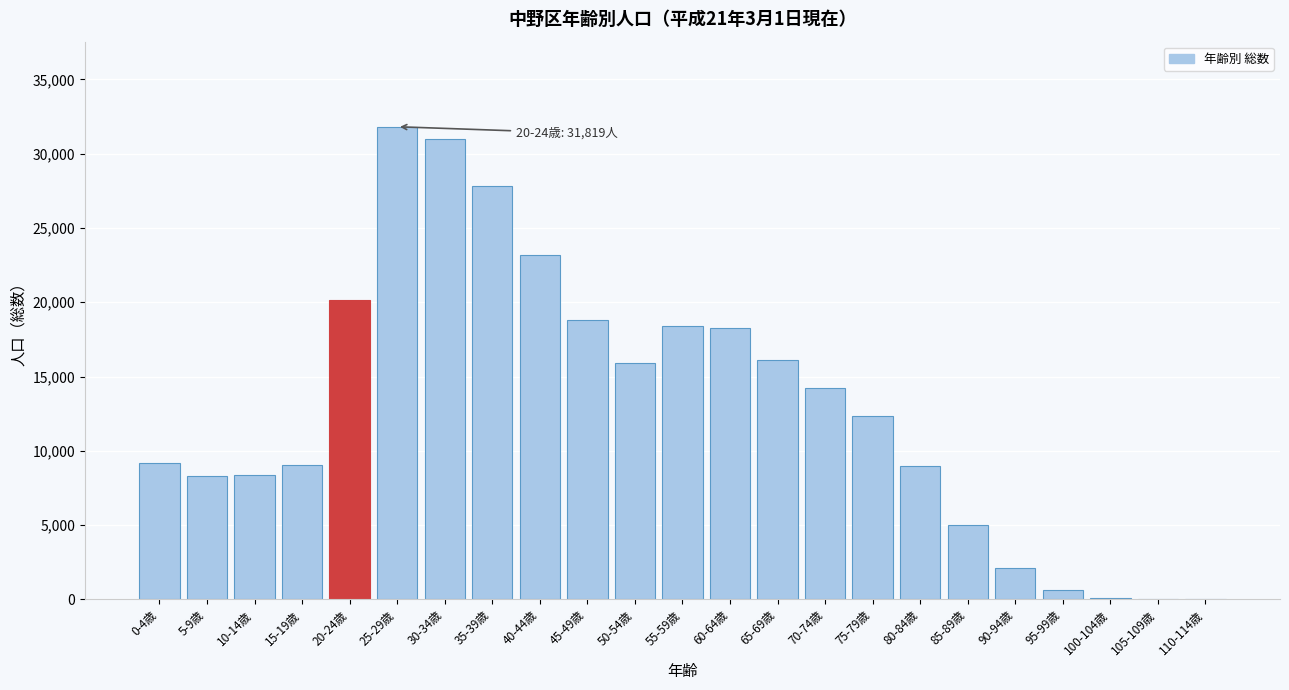

What is the greatest value displayed?

31819